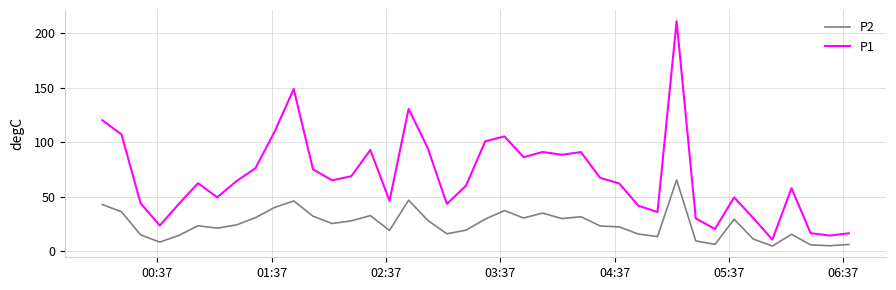

What is the difference between the maximum and minimum values in the P1 series?

200.5